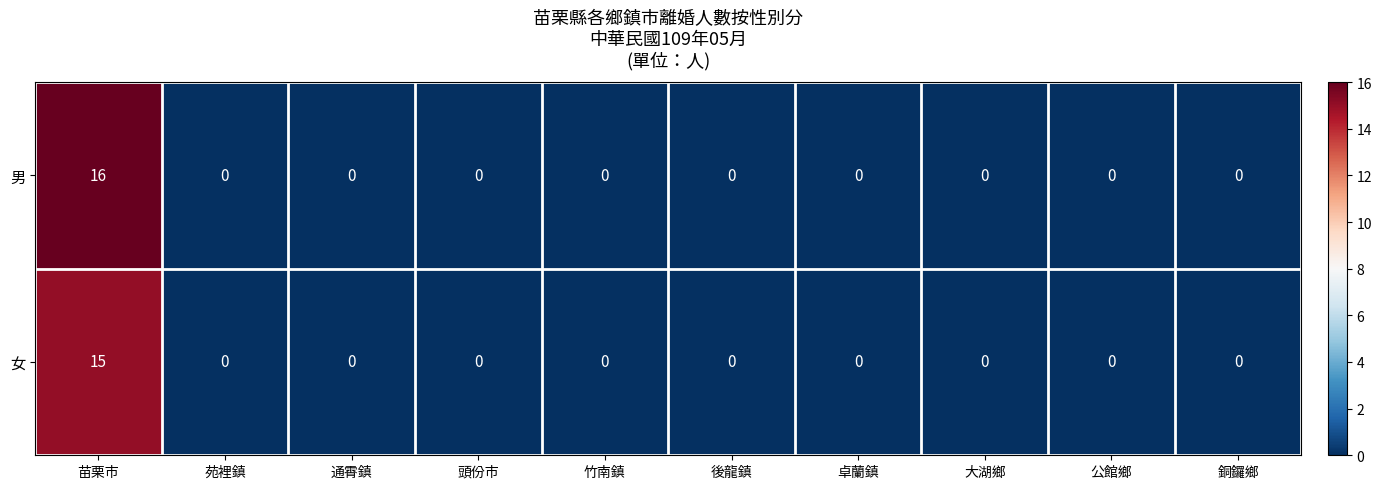

At which category is the sum across all series the highest?

苗栗市